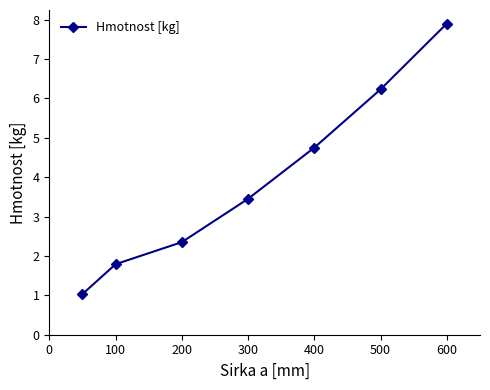

What is the value of the 7th point from the left?

7.9